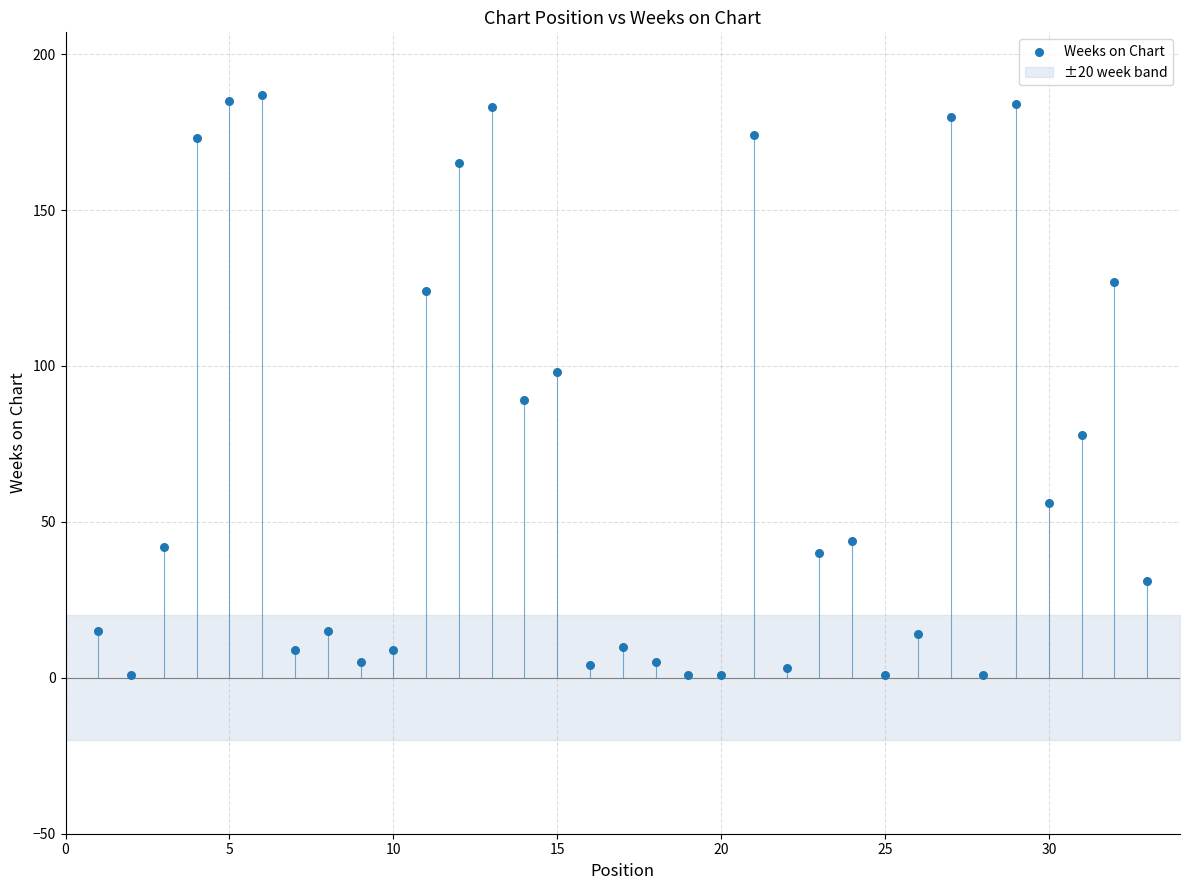

What is the range of Y values (max minus min)?

186